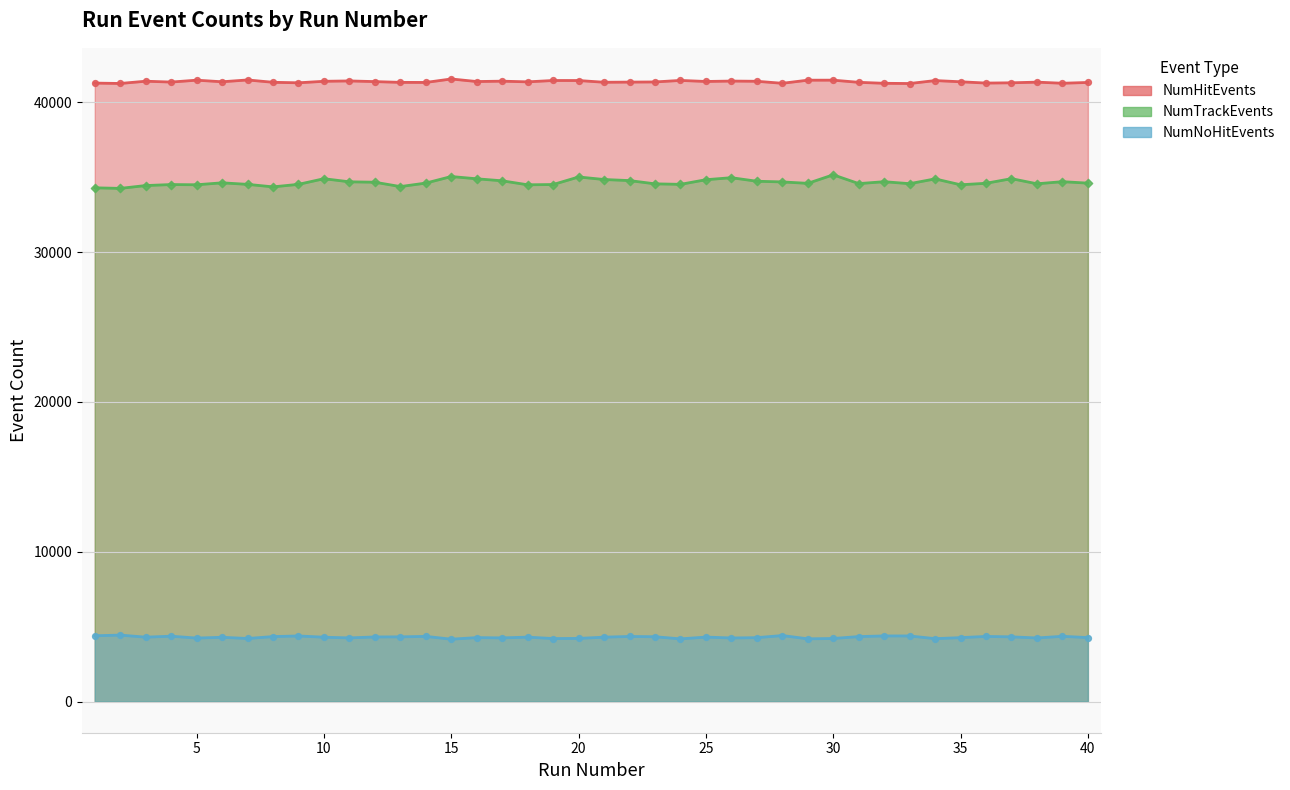

Is the value of NumHitEvents at 6 greater than the value of NumNoHitEvents at 17?

Yes